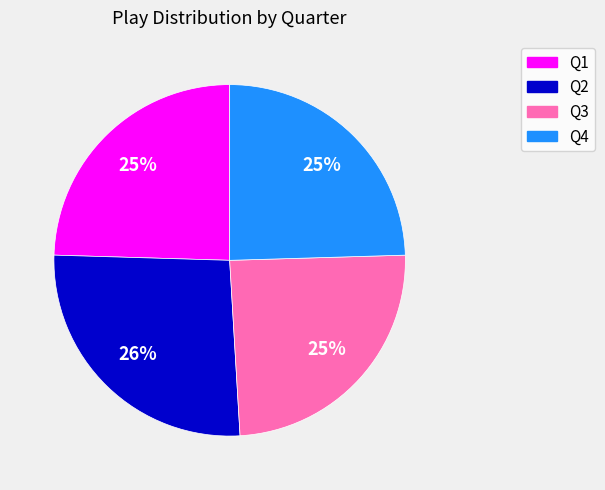

How many slices are in this pie chart?

4